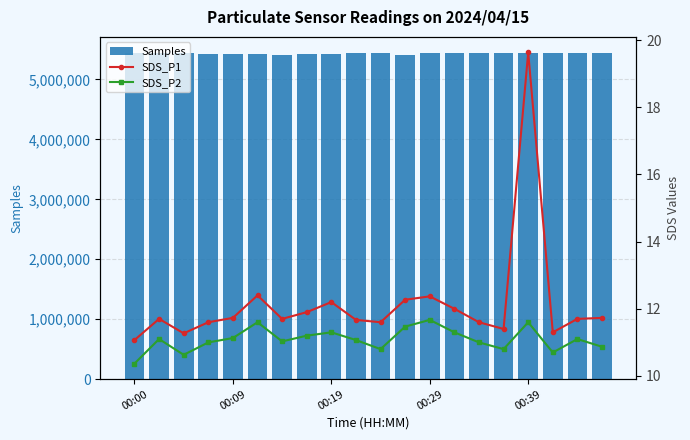

What position from the left is 6?

7